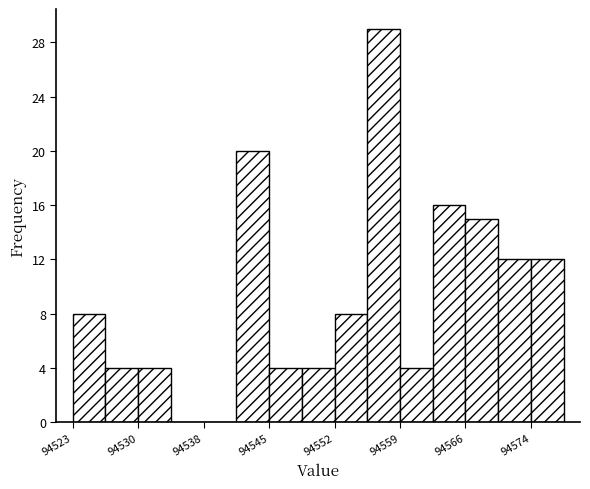

Around what value on the x-axis is the tallest bar? Give the approximate position of its centre, as read against the axis.

94557